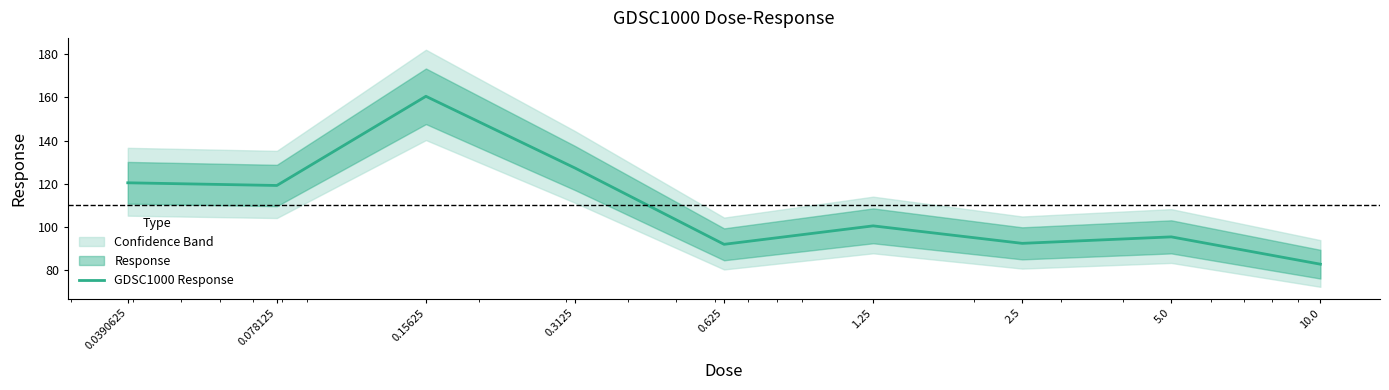

Reading right to left, transcribe all the data shown in this chart.

82.9	95.5	92.5	100.6	92.1	127.3	160.4	119.2	120.5